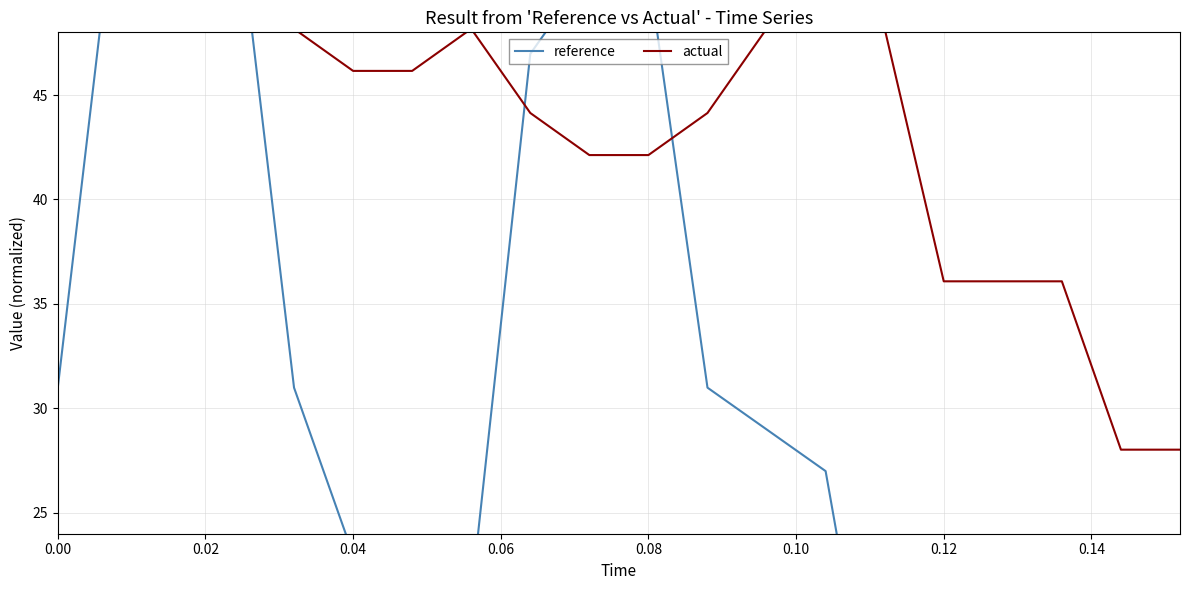

How many lines are shown in the chart?

2